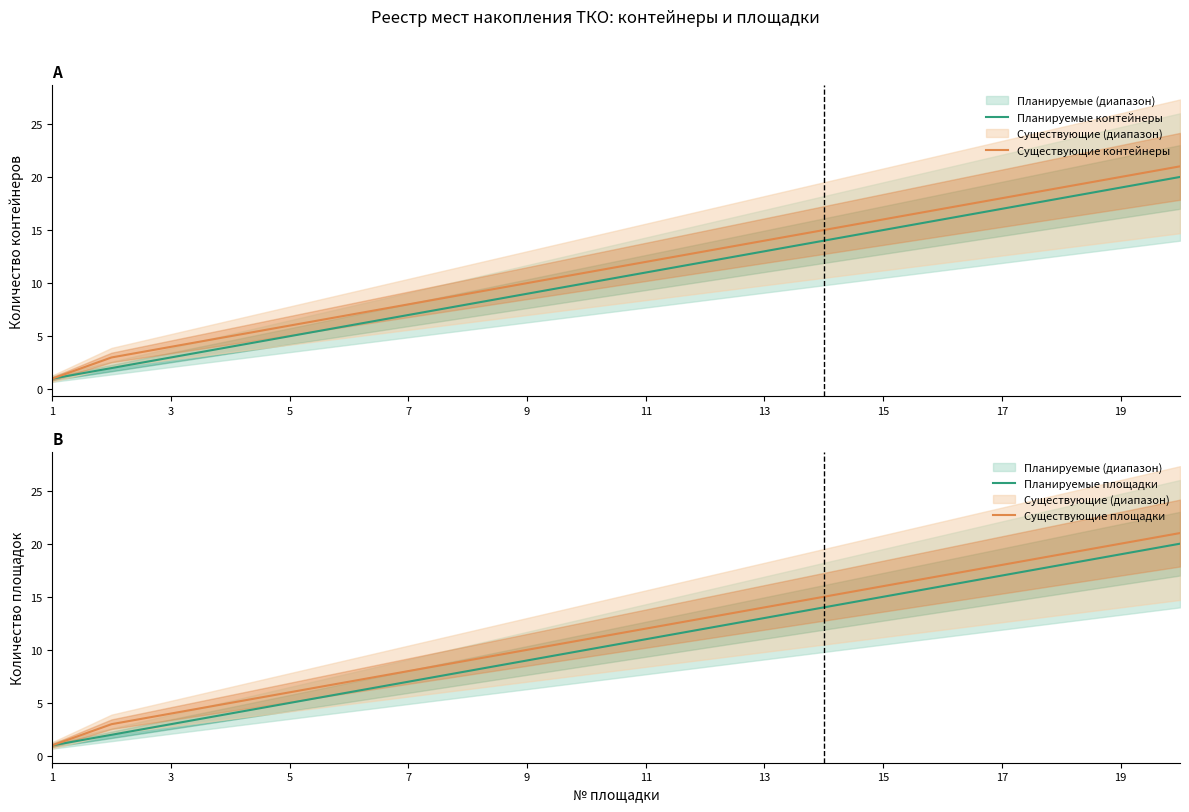

Is it true that Существующие контейнеры equals 3 at 5?

False